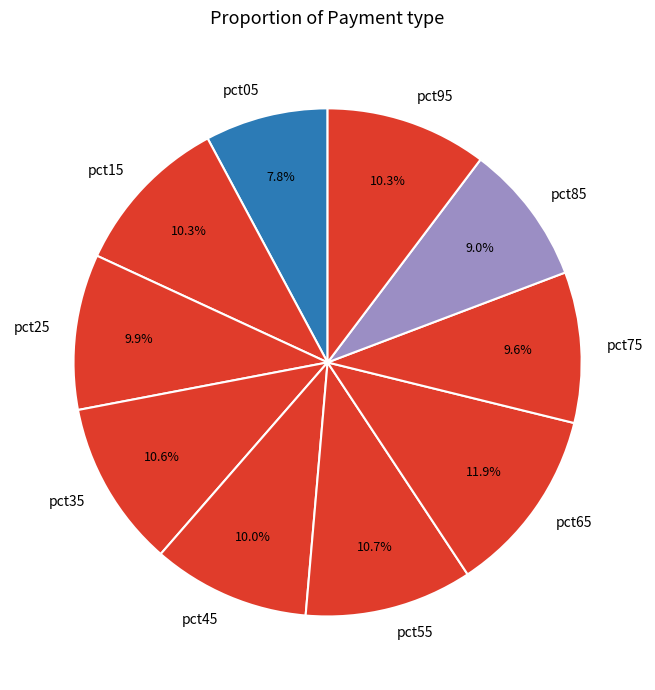

Is the sum of pct55 and pct25 greater than half?

No